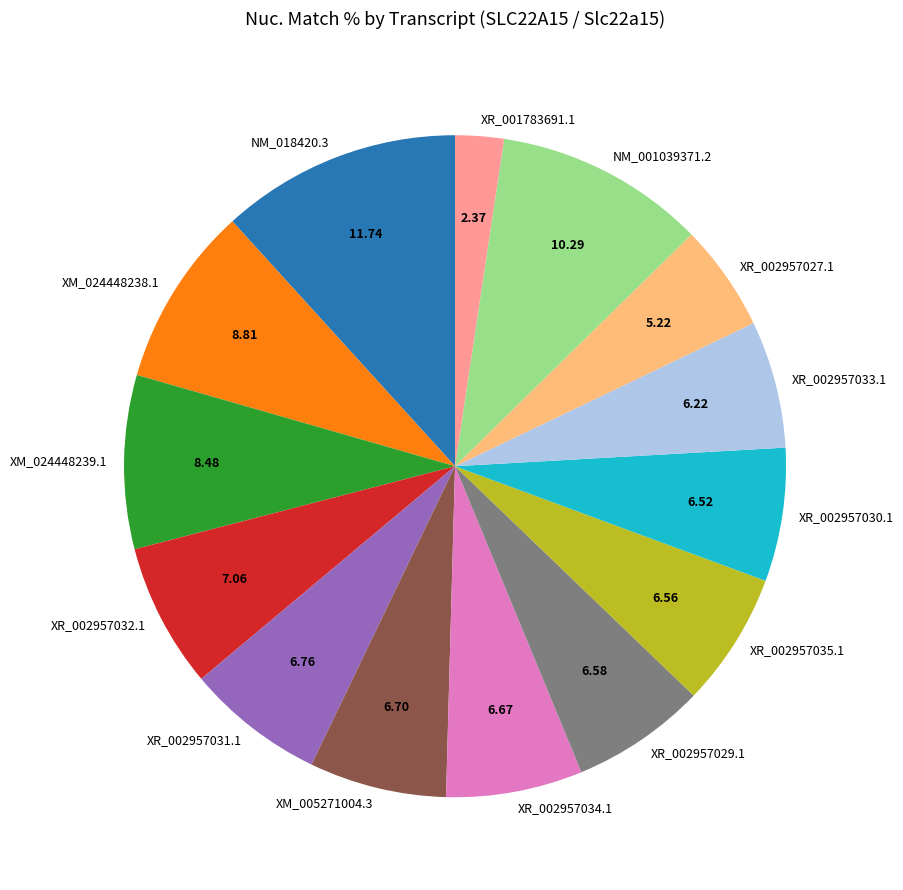

Do XR_002957032.1 and XR_002957027.1 together represent more than half of the pie?

No